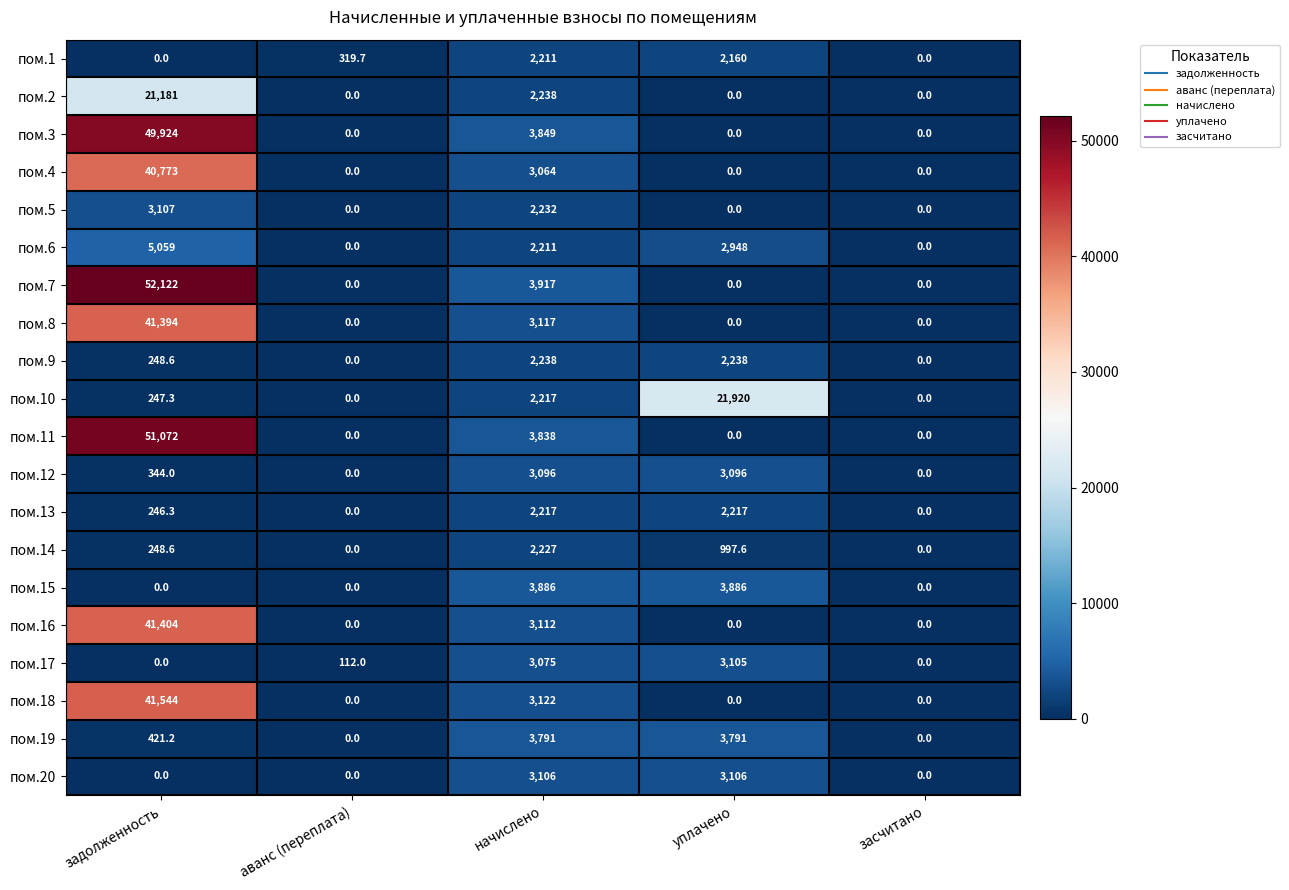

What is the average value of the пом.7 series?

11207.8